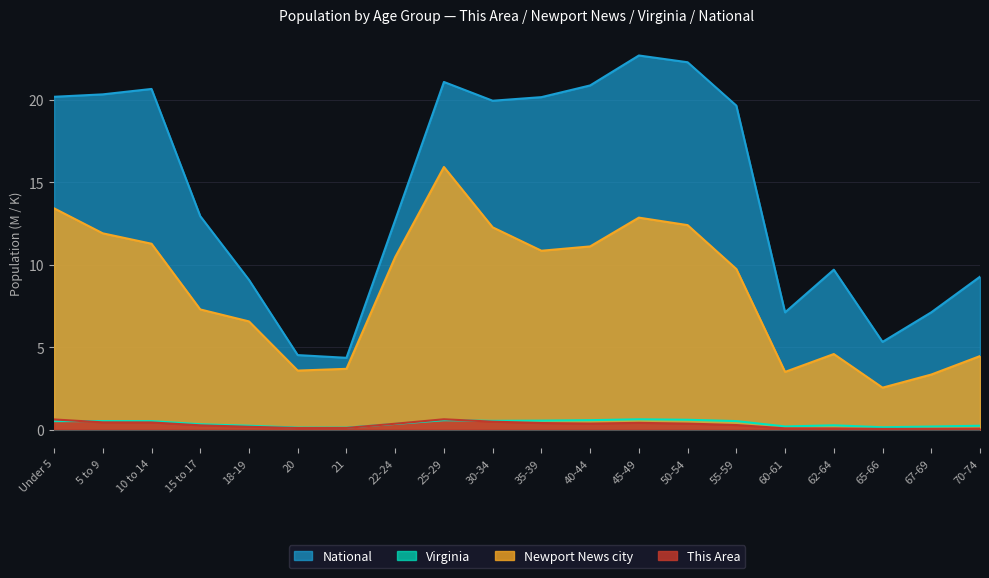

What is the value of the This Area point at the 5th from the left?

0.2